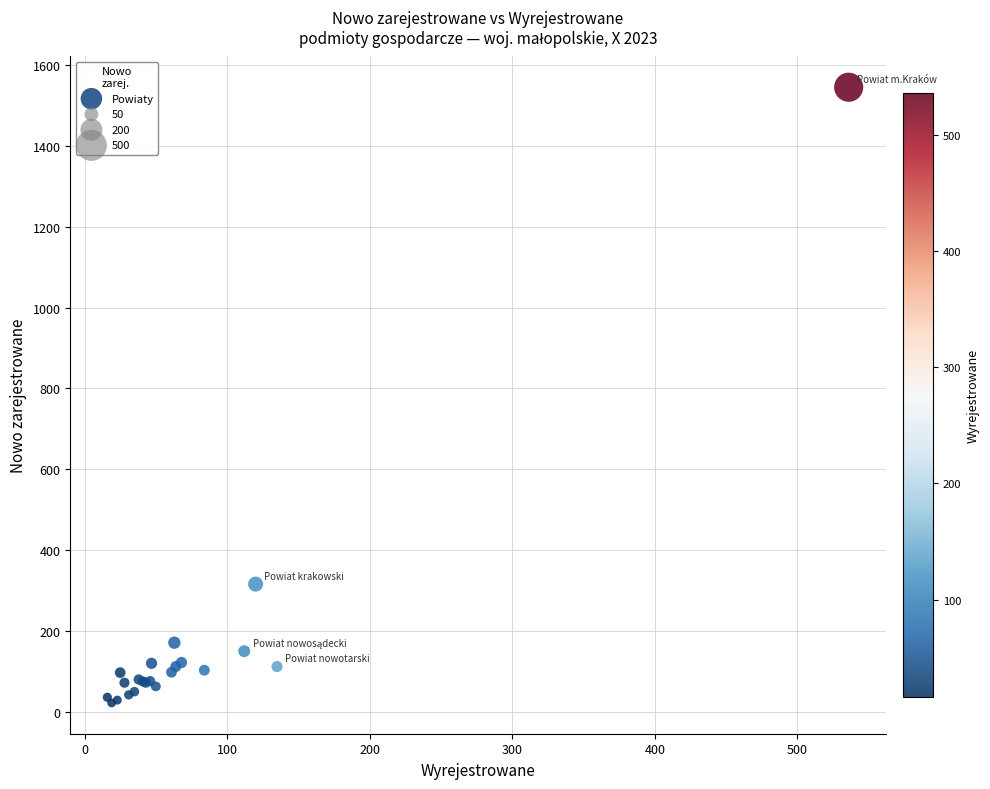

What Y value in the scatter plot is closest to 783?

316